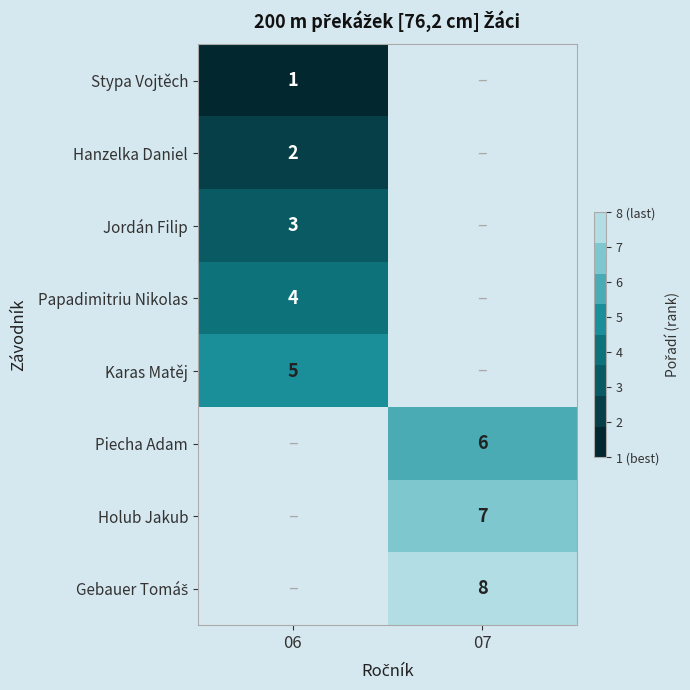

At how many categories does at least one series exceed 4?

2